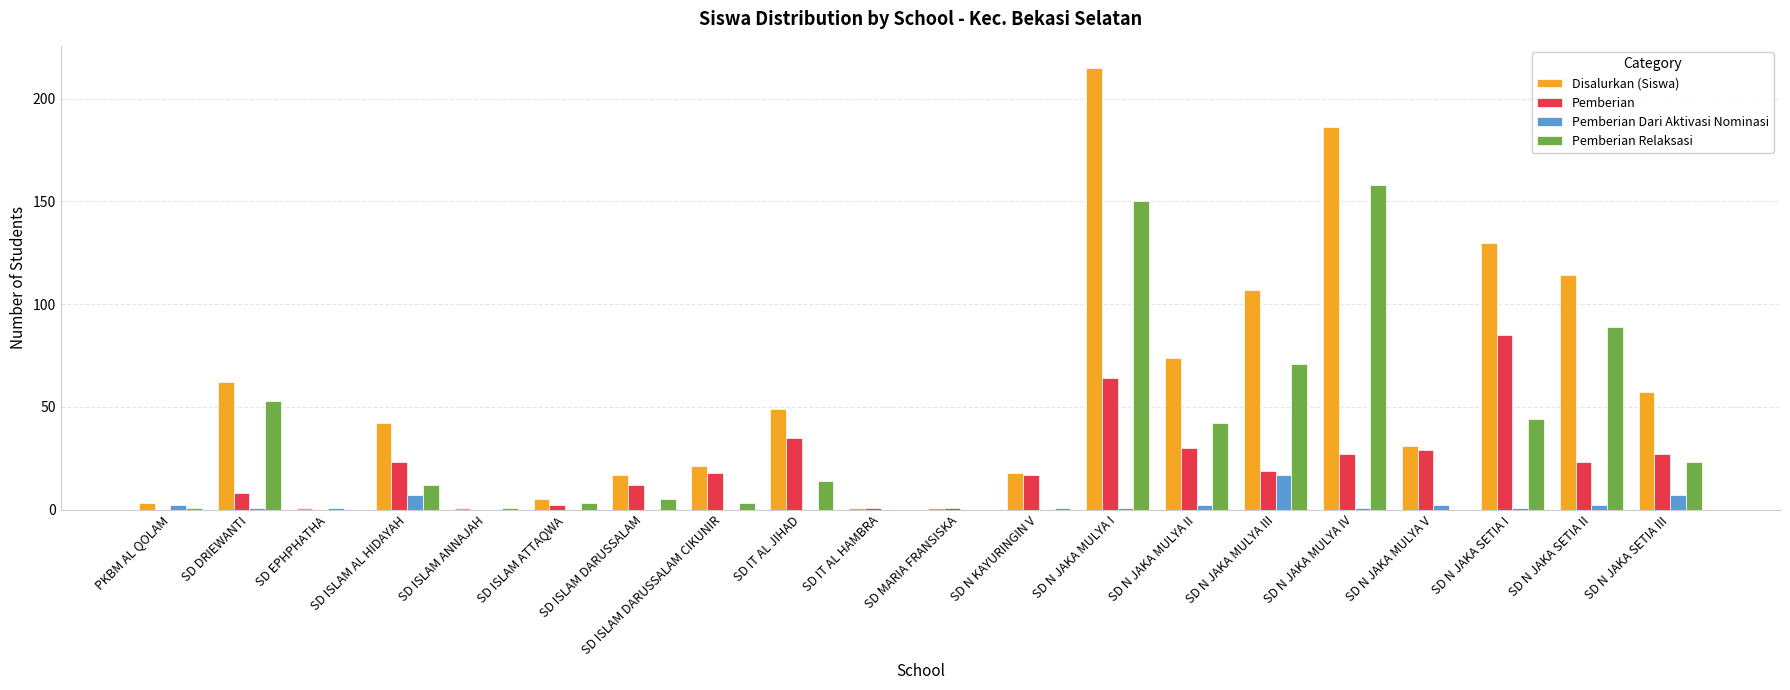

Which series changed the most between SD DRIEWANTI and SD N JAKA MULYA V?

Pemberian Relaksasi